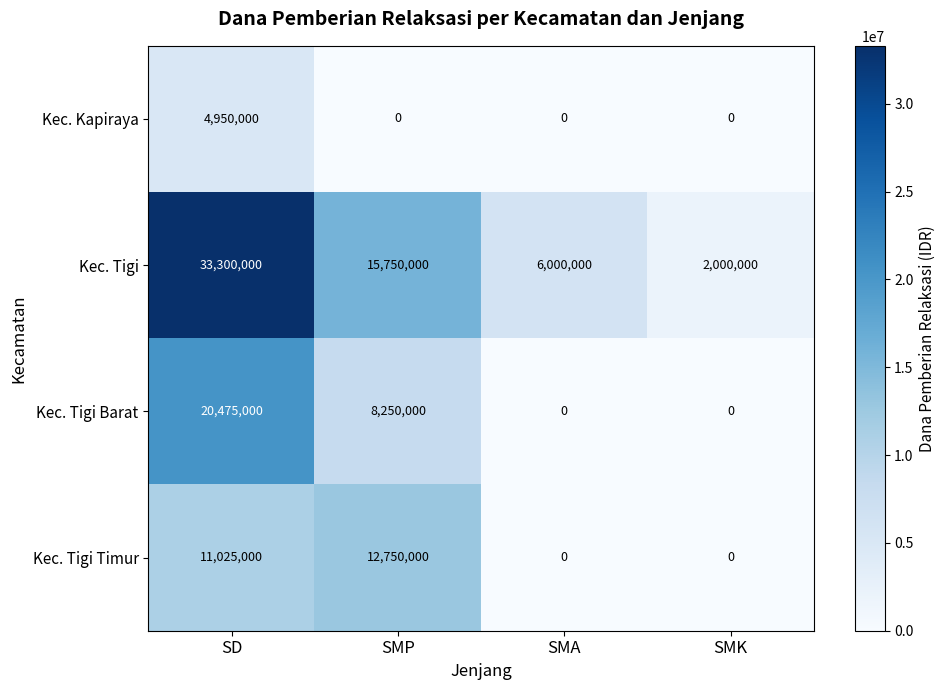

Which series has the largest range (max minus min)?

Kec. Tigi